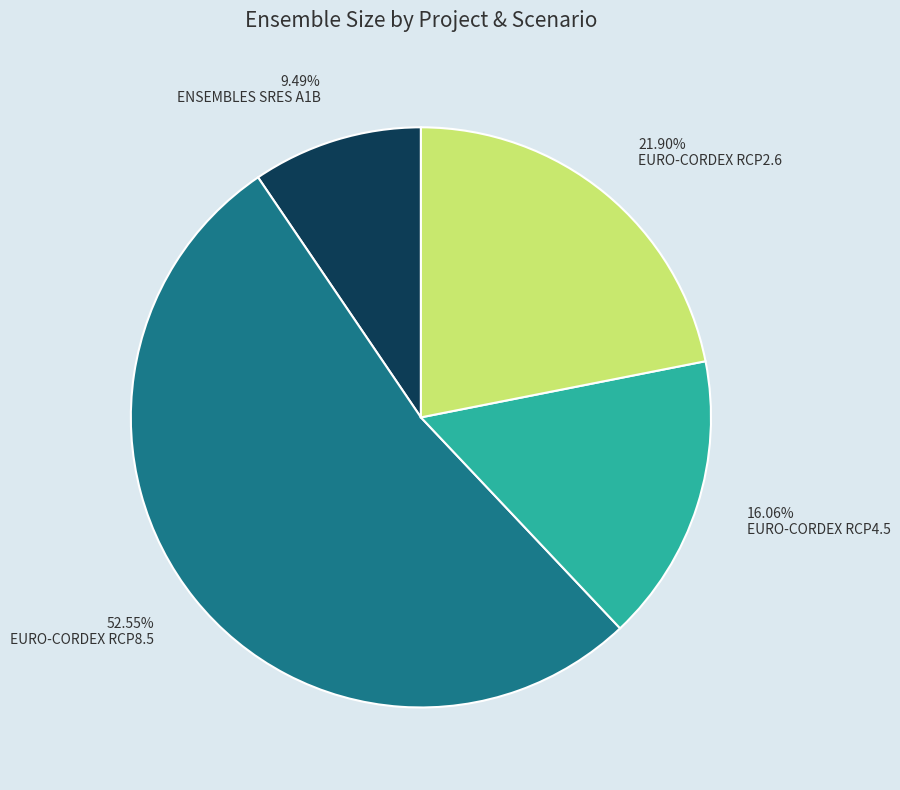

Does EURO-CORDEX RCP8.5 represent more than half of the total?

Yes